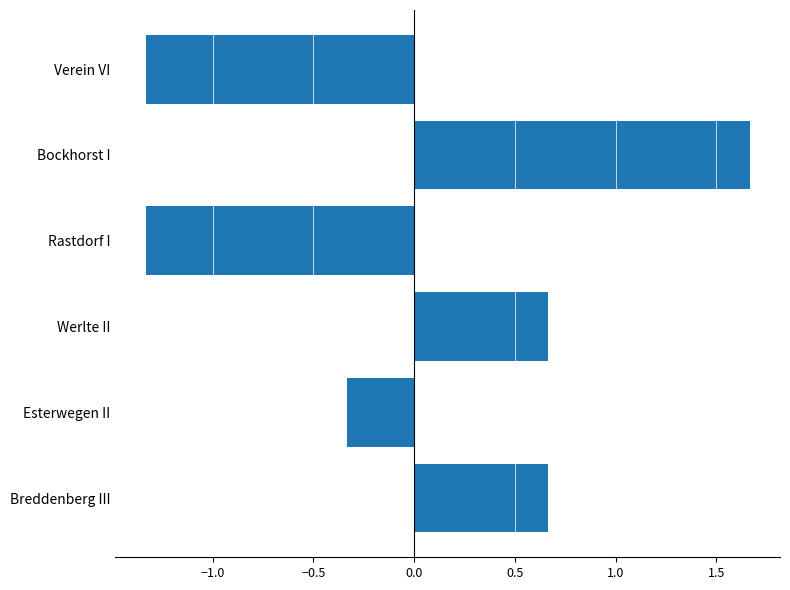

At which category does the chart reach its peak across all series?

Bockhorst I